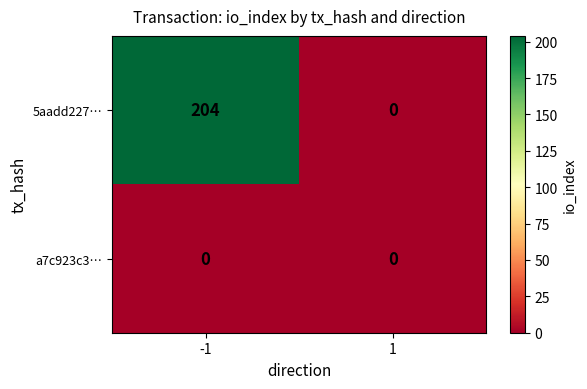

Which series has the largest range (max minus min)?

5aadd227…